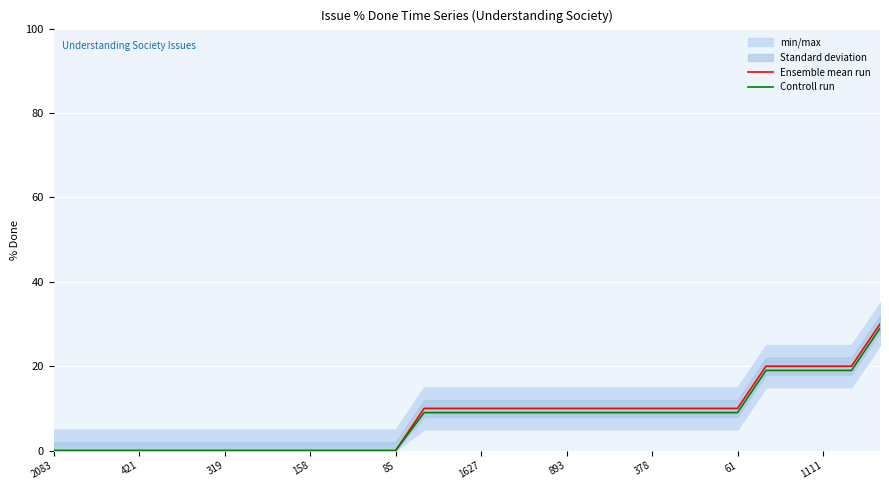

The Ensemble mean run series shows 17 at 61. True or false?

False